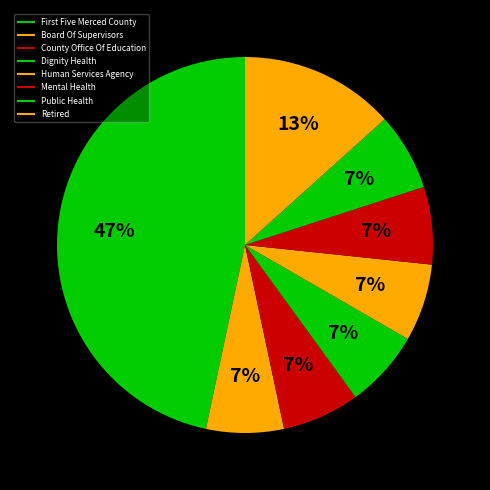

Rank the categories by value from highest to lowest.

First Five Merced County, Retired, Board Of Supervisors, County Office Of Education, Dignity Health, Human Services Agency, Mental Health, Public Health